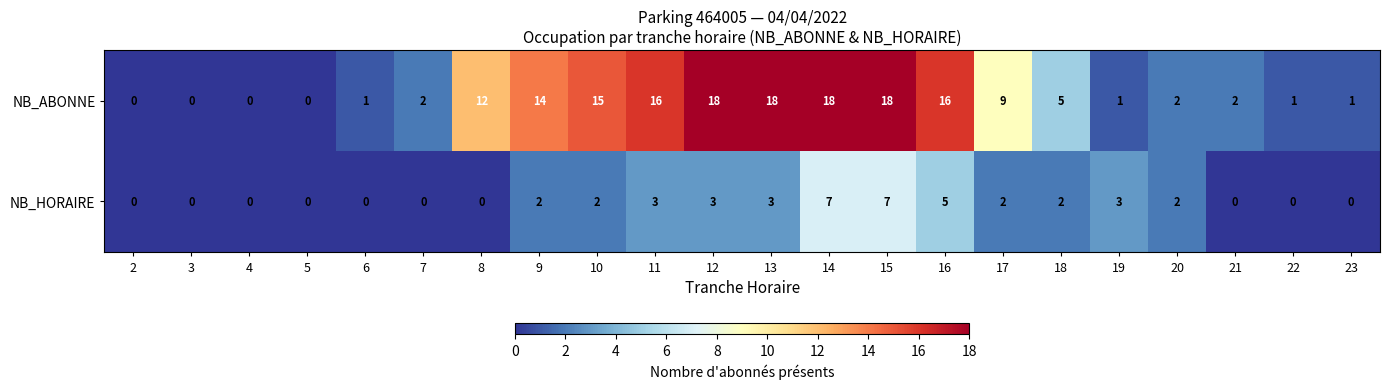

What is the greatest value displayed?

18